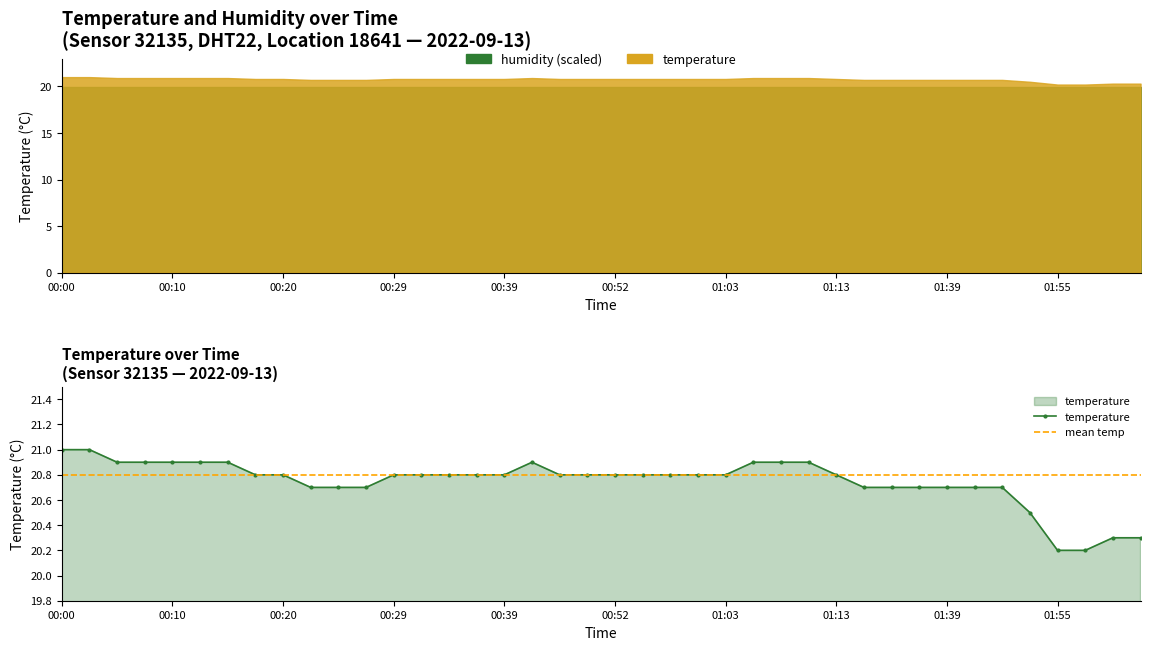

What is the average value?

20.7